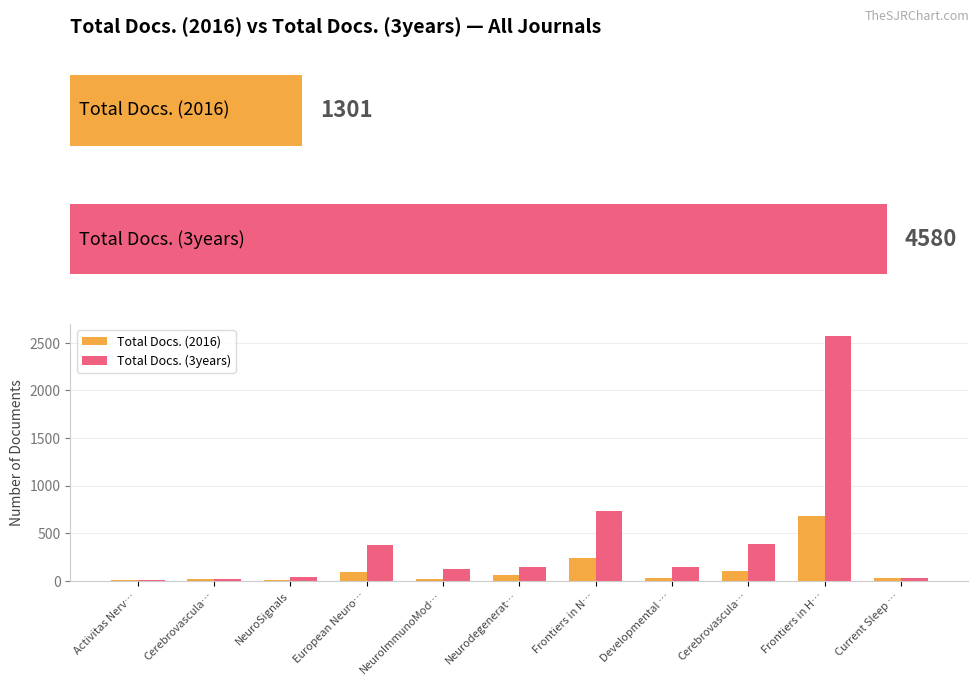

Which series changed the most between NeuroImmunoMod… and Current Sleep …?

Total Docs. (3years)